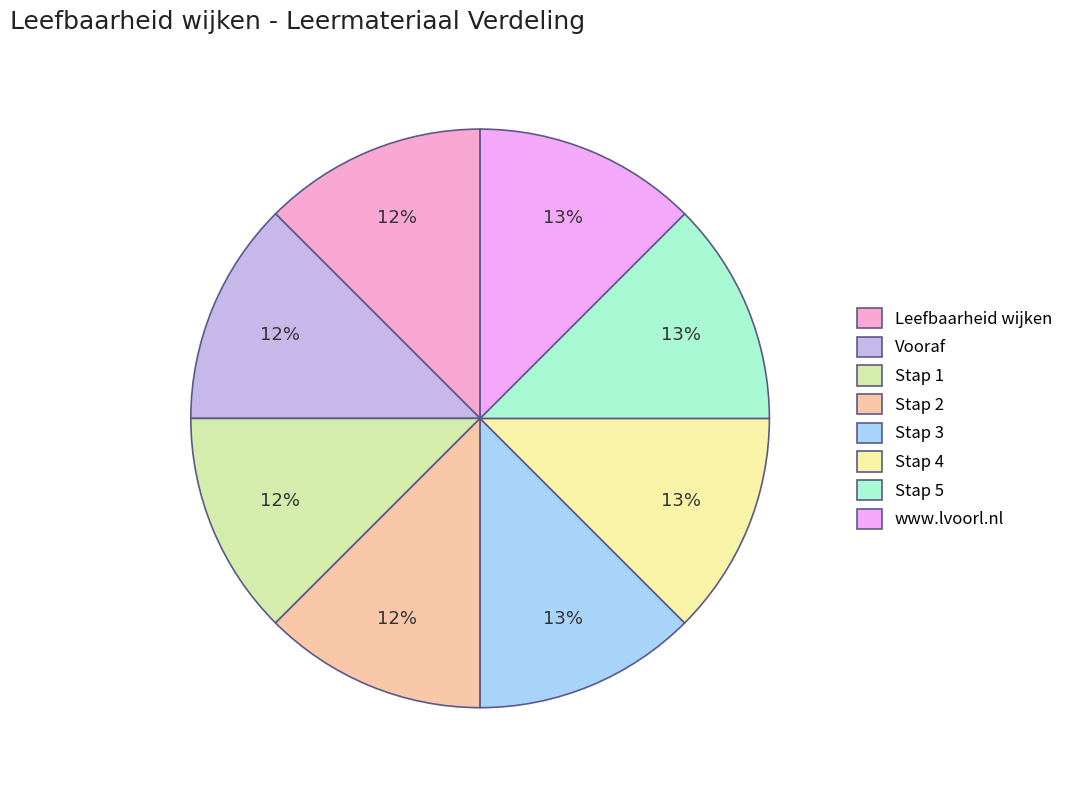

To the nearest percent, what is the combined percentage of Stap 4 and Leefbaarheid wijken?

25%